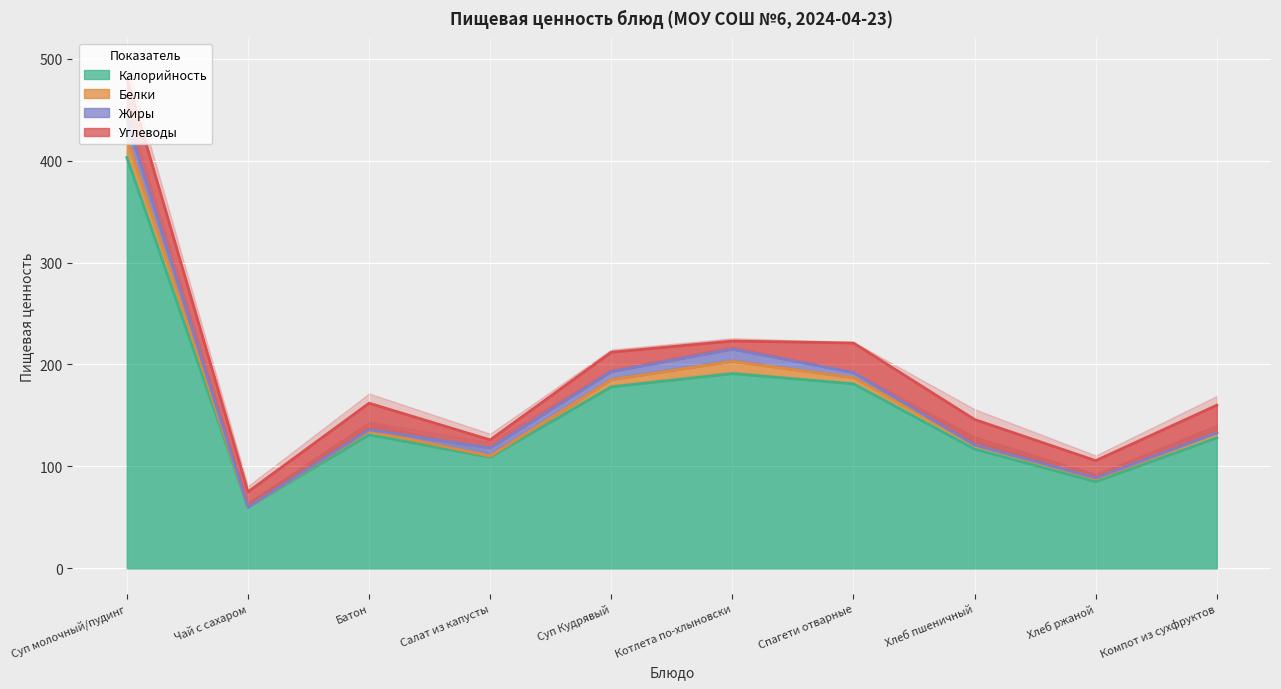

Reading left to right, transcribe all the data shown in this chart.

Калорийность: 403.0	60.0	131.0	109.0	178.0	191.0	181.0	117.0	85.0	128.0
Белки: 19.0	0.0	4.0	1.0	7.0	12.0	6.0	4.0	2.6	5.0
Жиры: 18.0	0.0	1.0	8.0	8.0	12.0	5.0	0.0	1.0	0.0
Углеводы: 41.0	15.0	26.0	8.0	19.0	8.0	29.0	25.0	17.0	27.0